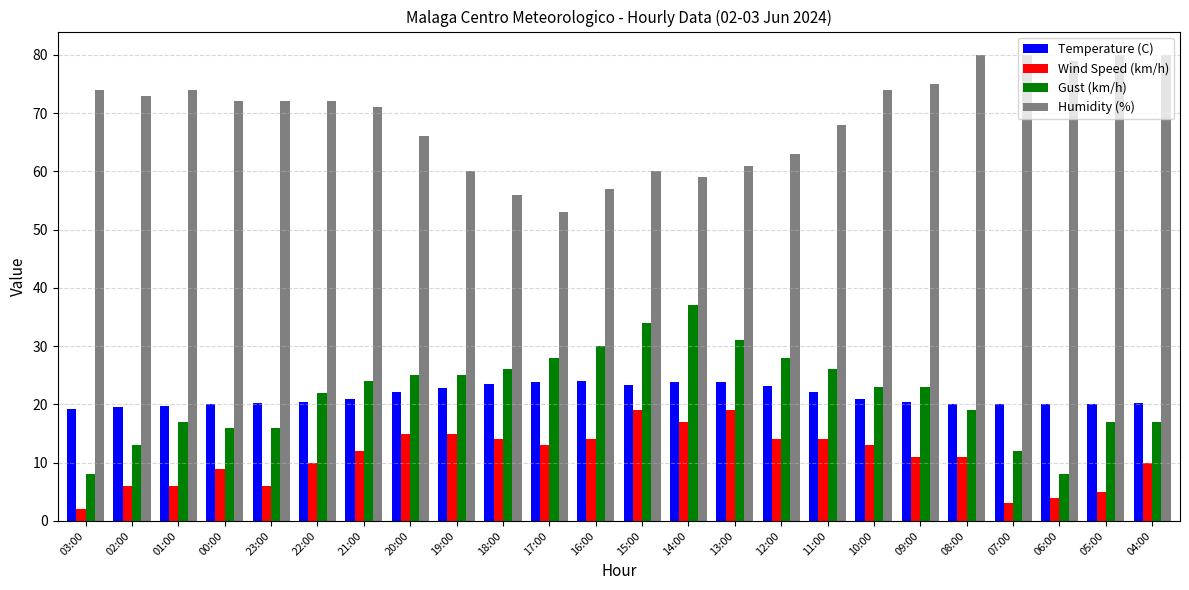

What position from the right is 02:00?

23